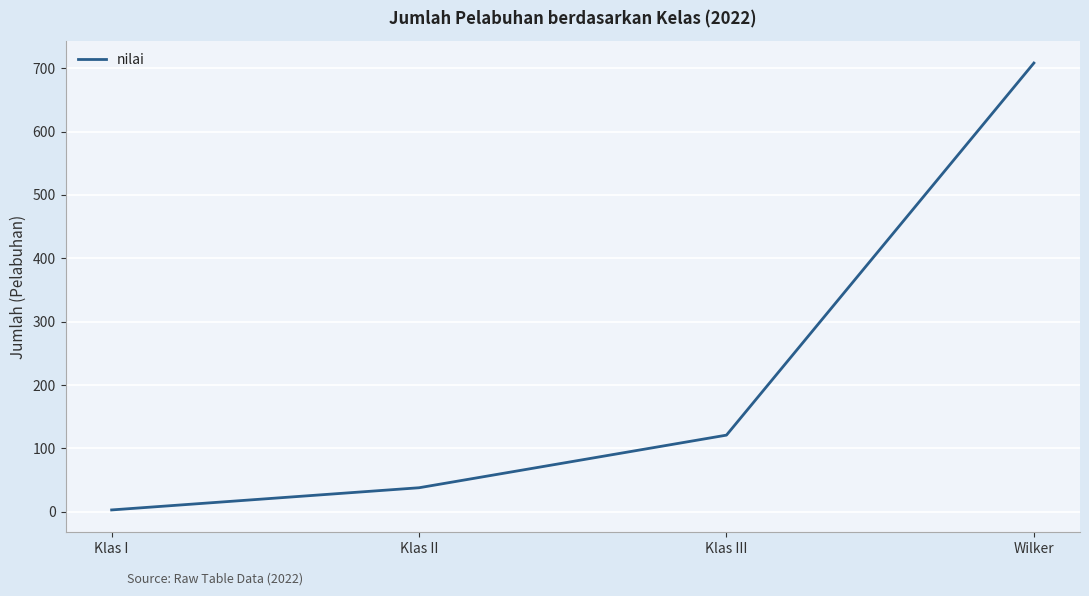

Approximately how many times larger is the value at Klas III compared to Klas I?

40.3